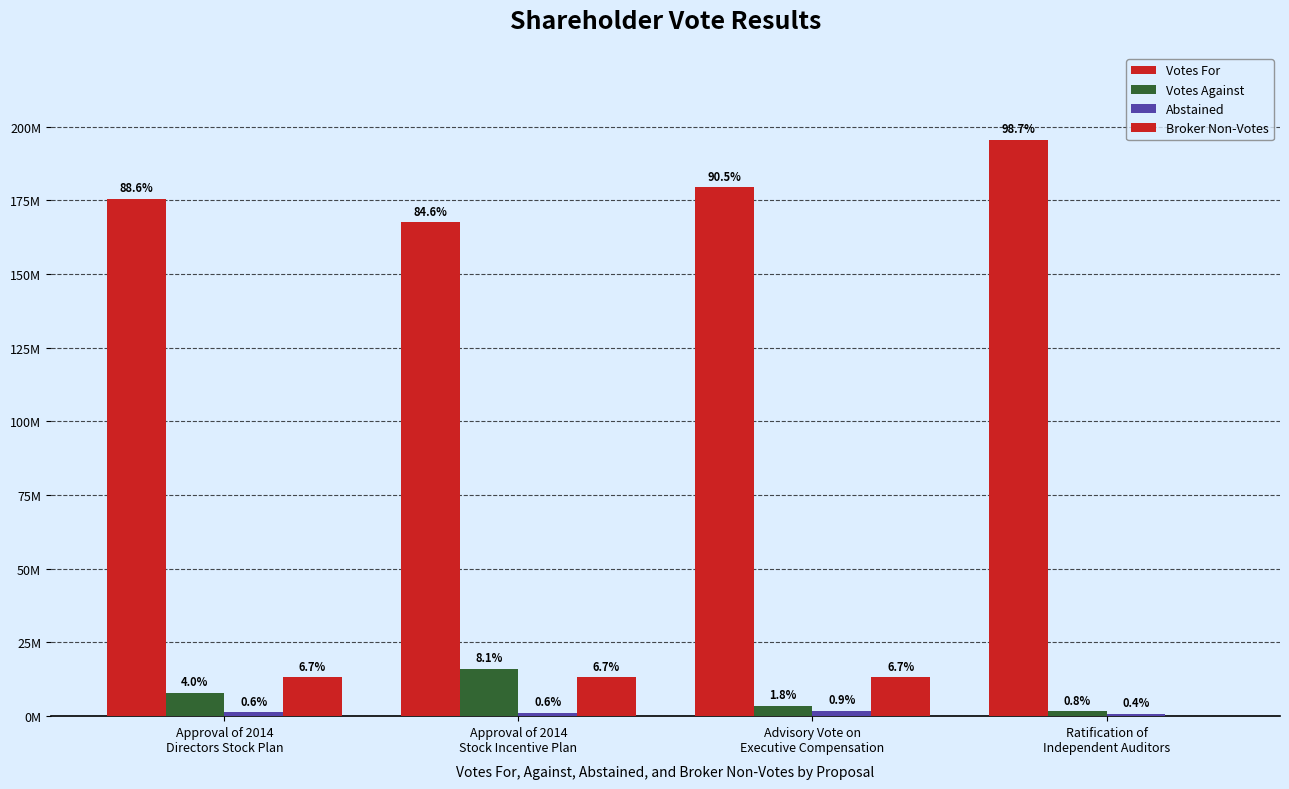

Rank the series at Advisory Vote on
Executive Compensation from highest to lowest value.

Votes For, Broker Non-Votes, Votes Against, Abstained